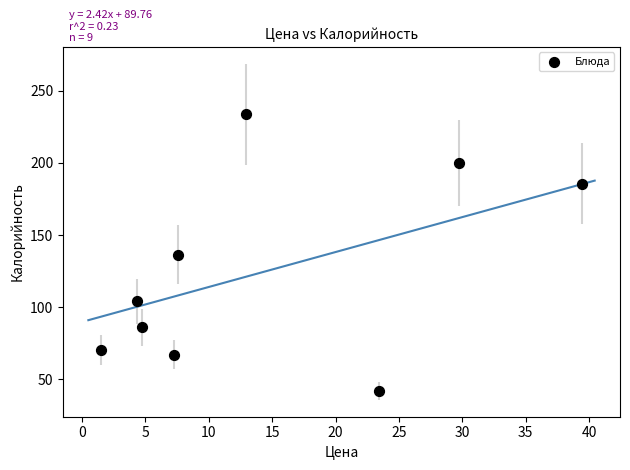

What is the average Y value?

125.0